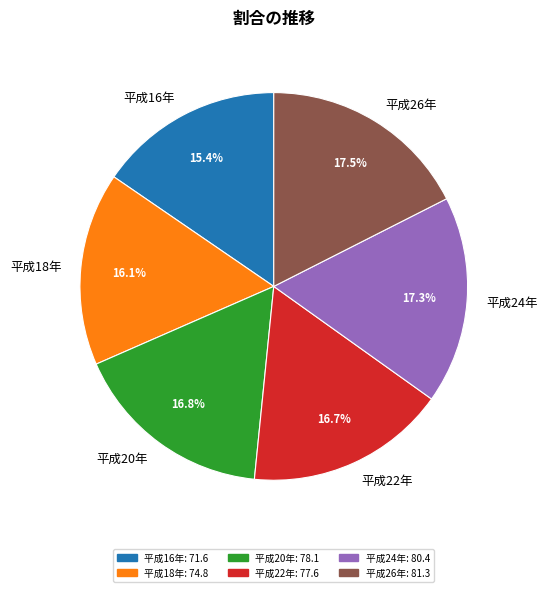

To the nearest percent, what is the combined percentage of 平成18年 and 平成20年?

33%